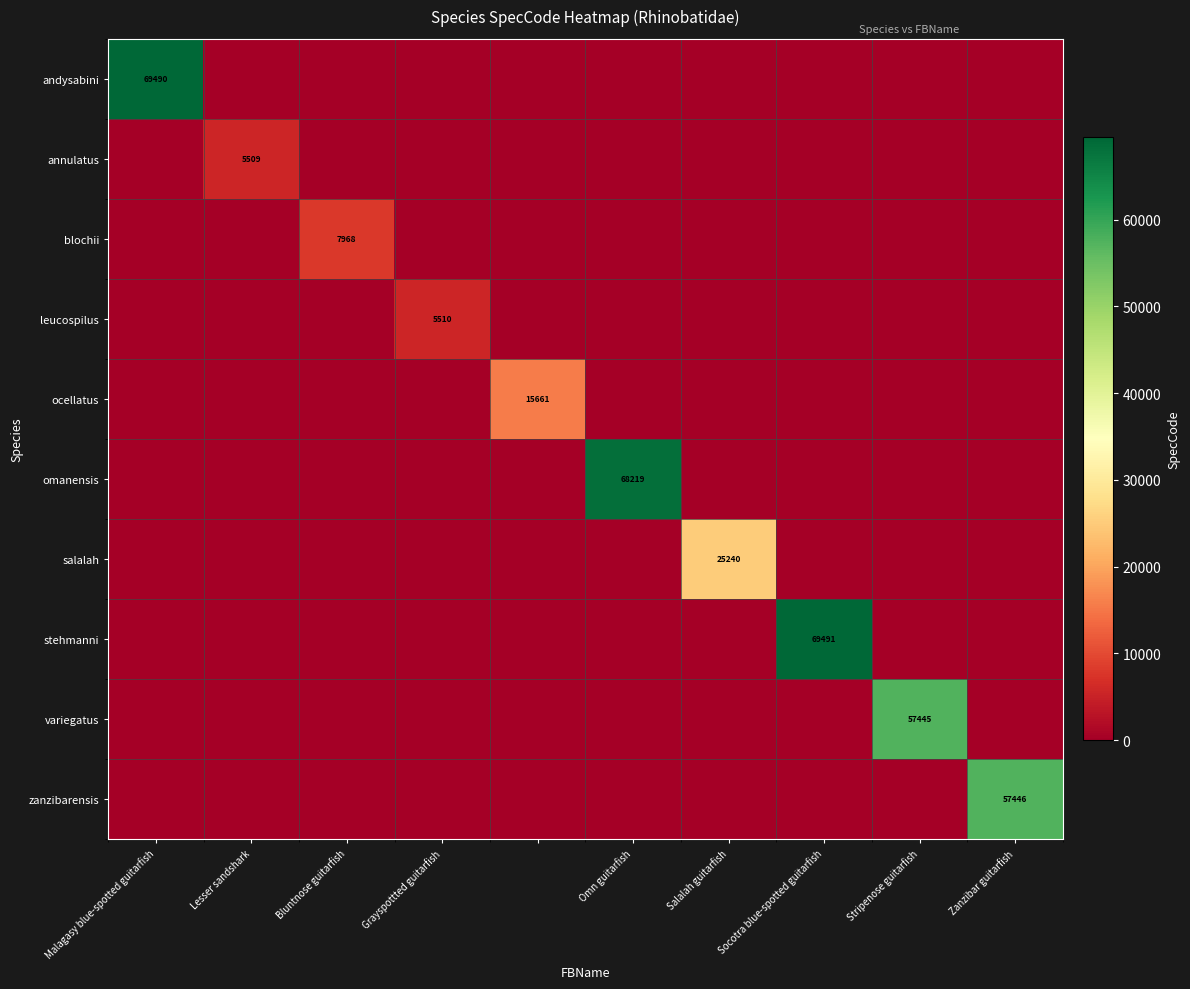

The value of blochii at Salalah guitarfish is 0. True or false?

True